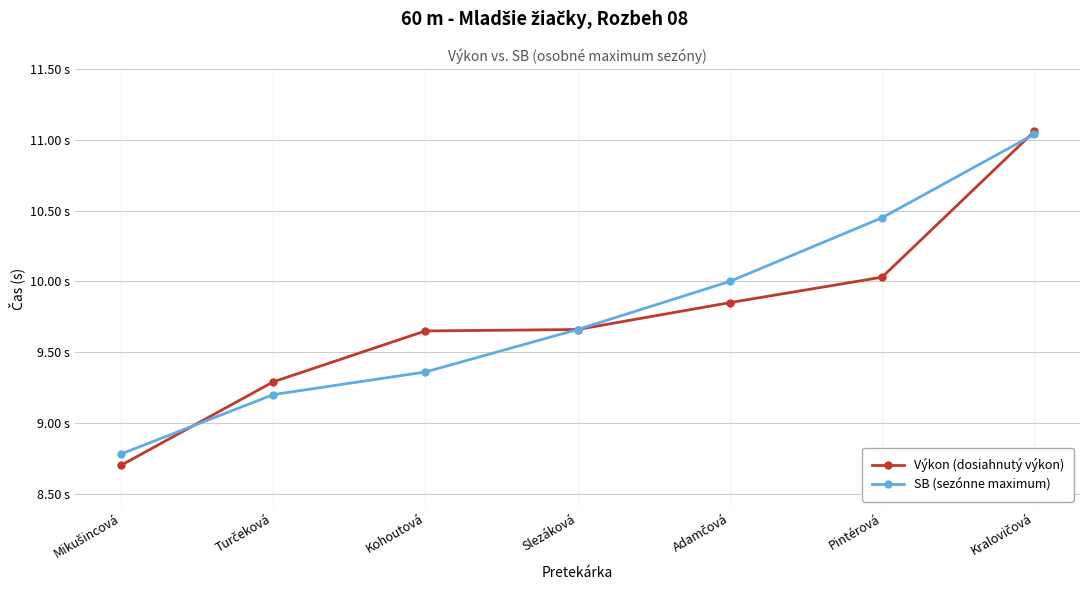

What position from the left is Turčeková?

2